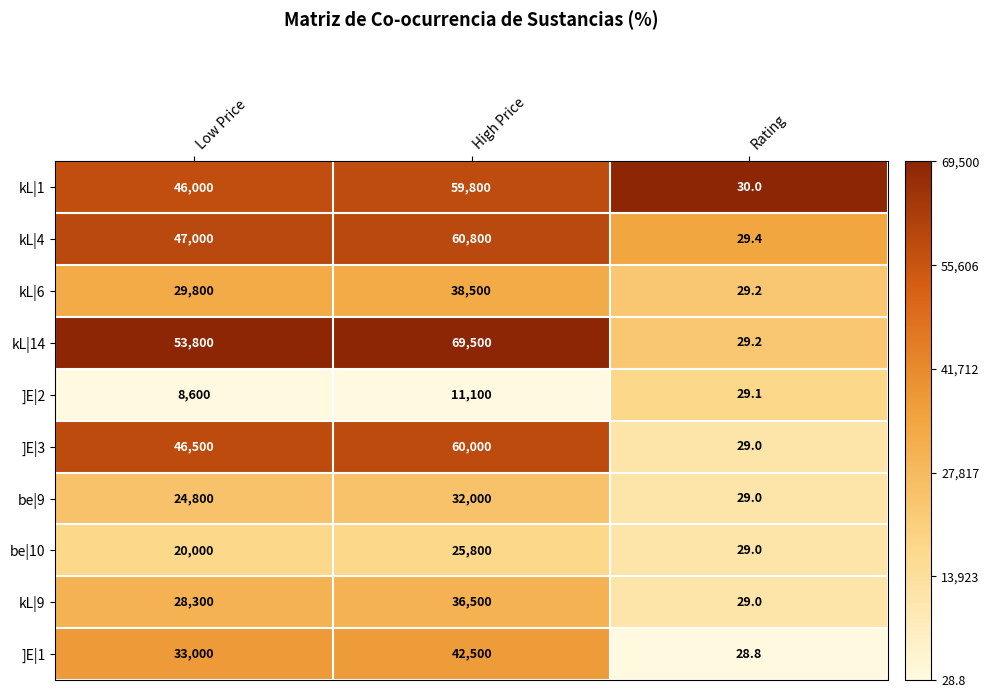

What is the total value across all series at High Price?

436500.0